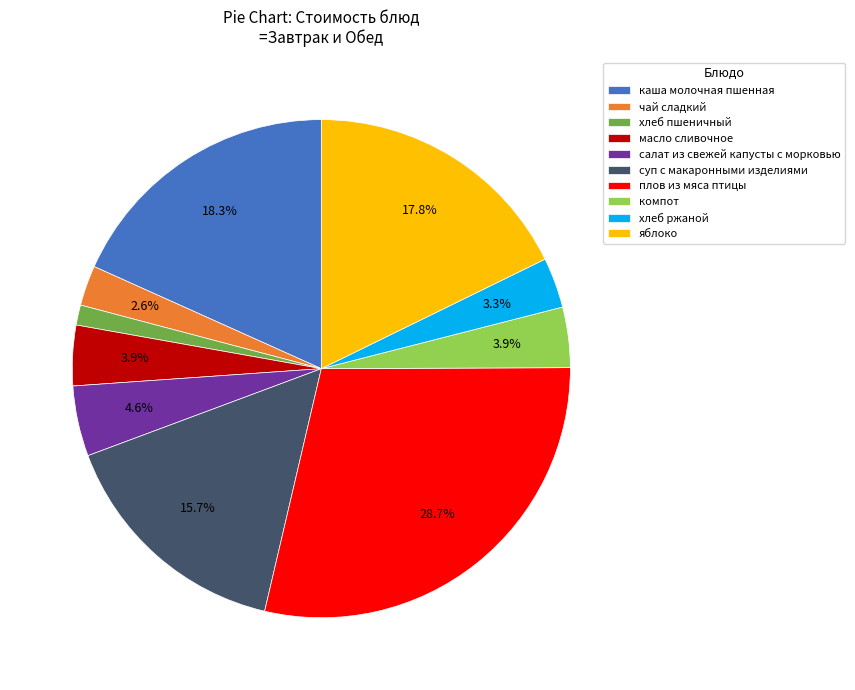

Which category has the smallest portion of the pie?

хлеб пшеничный